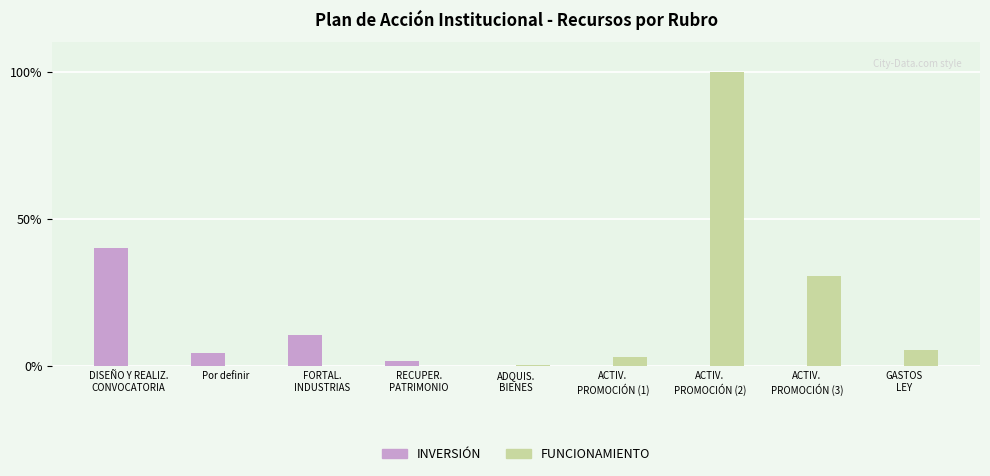

What is the sum of all INVERSIÓN values?

56.5